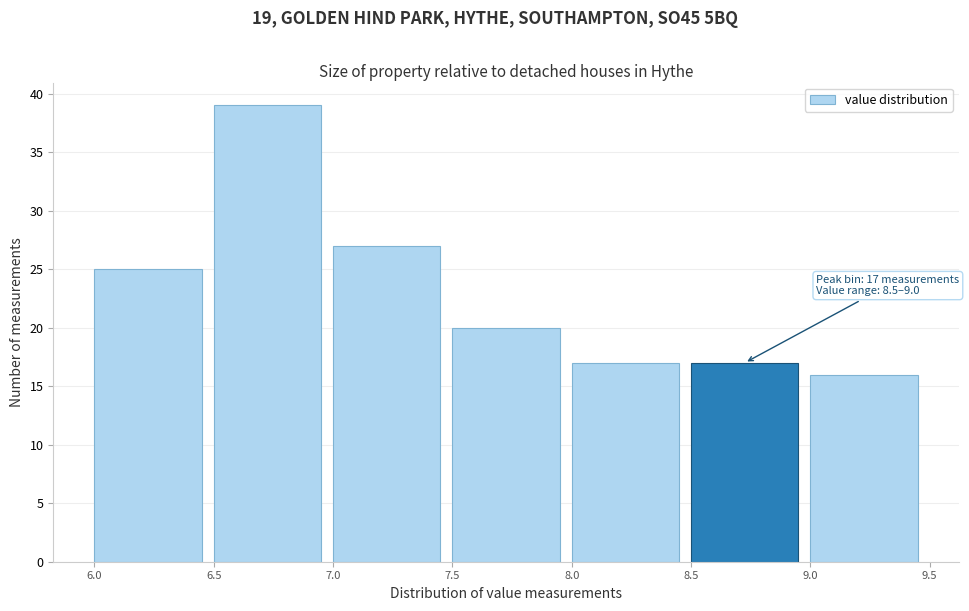

Over which range of the x-axis is the bar tallest?

6.5 to 7.0